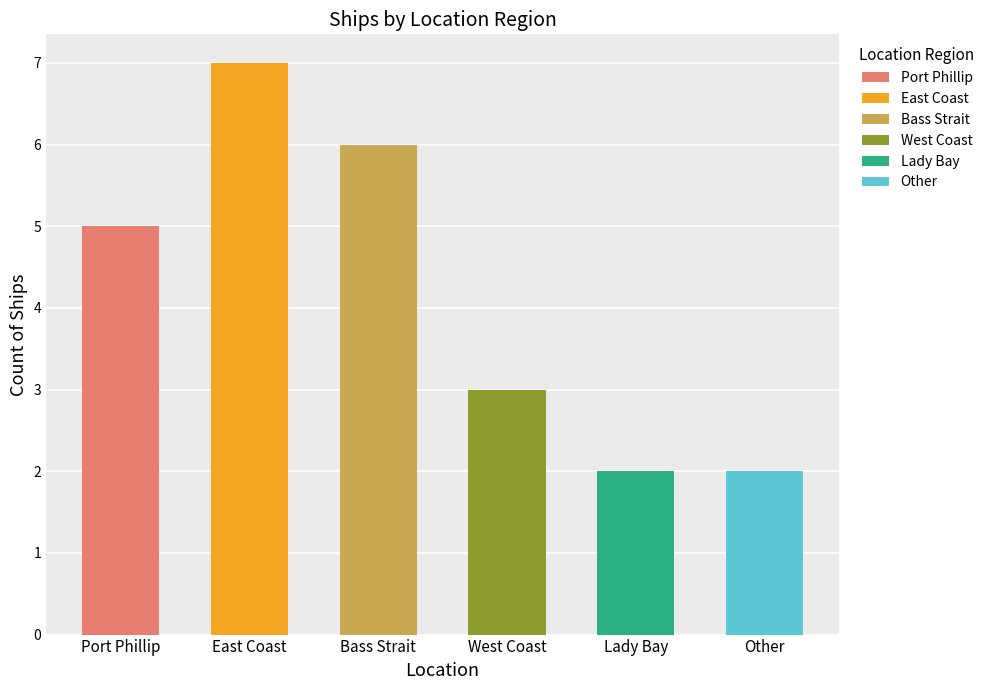

The value at West Coast is 3. True or false?

True